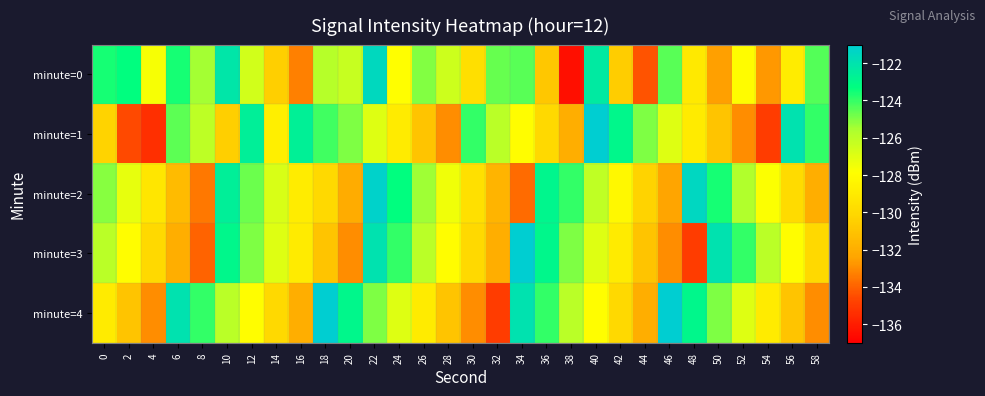

Which category has the lowest value across all series?

38